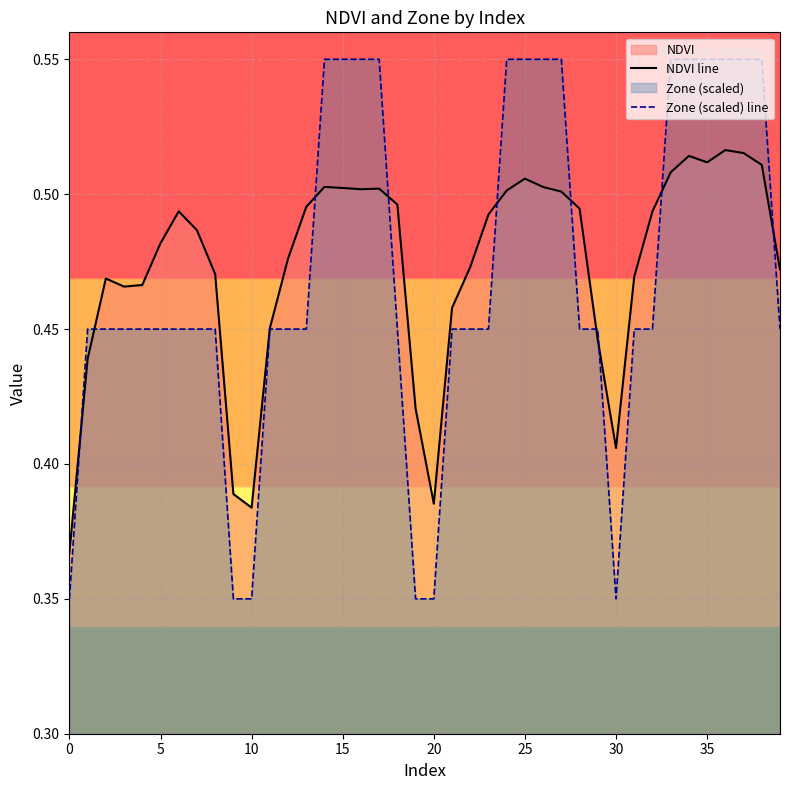

How many distinct data groups are displayed?

2